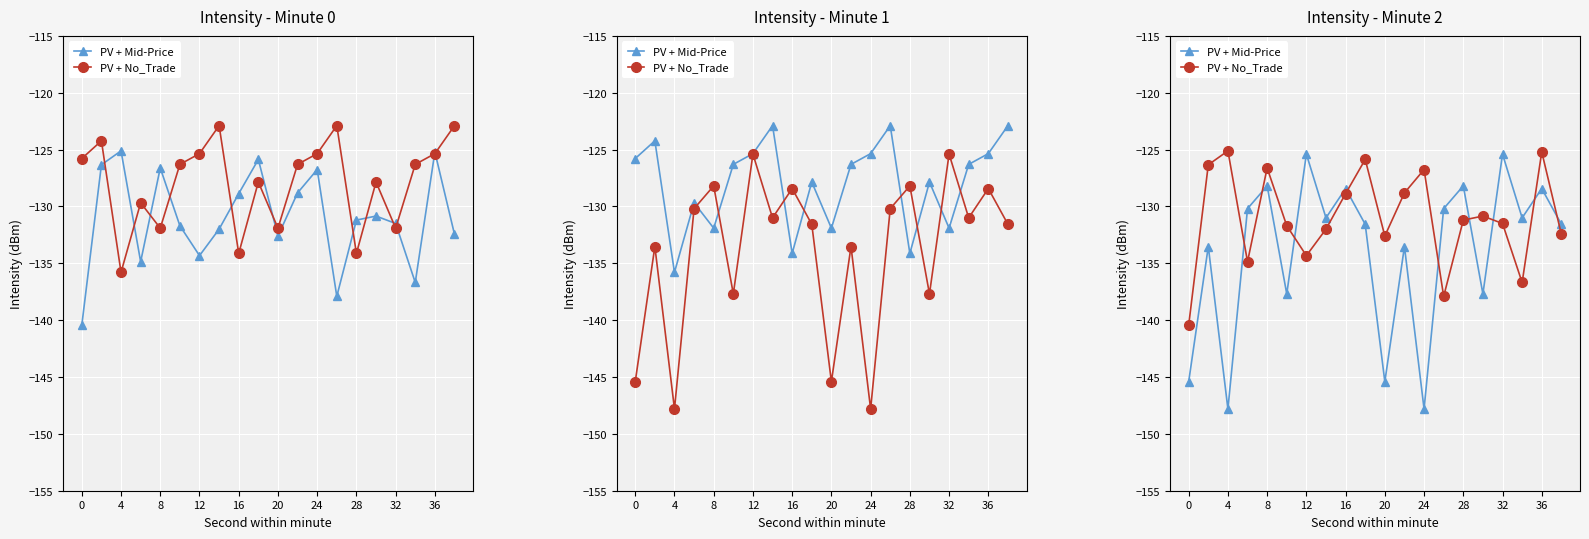

Which series has the widest spread of values?

PV + Mid-Price